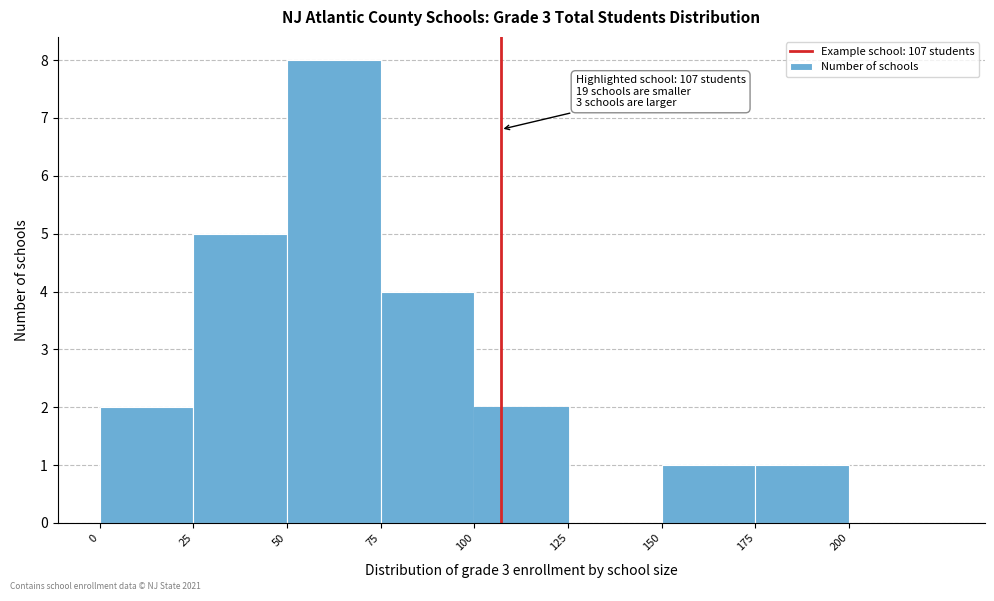

Which range on the x-axis has the tallest bar?

50 to 75